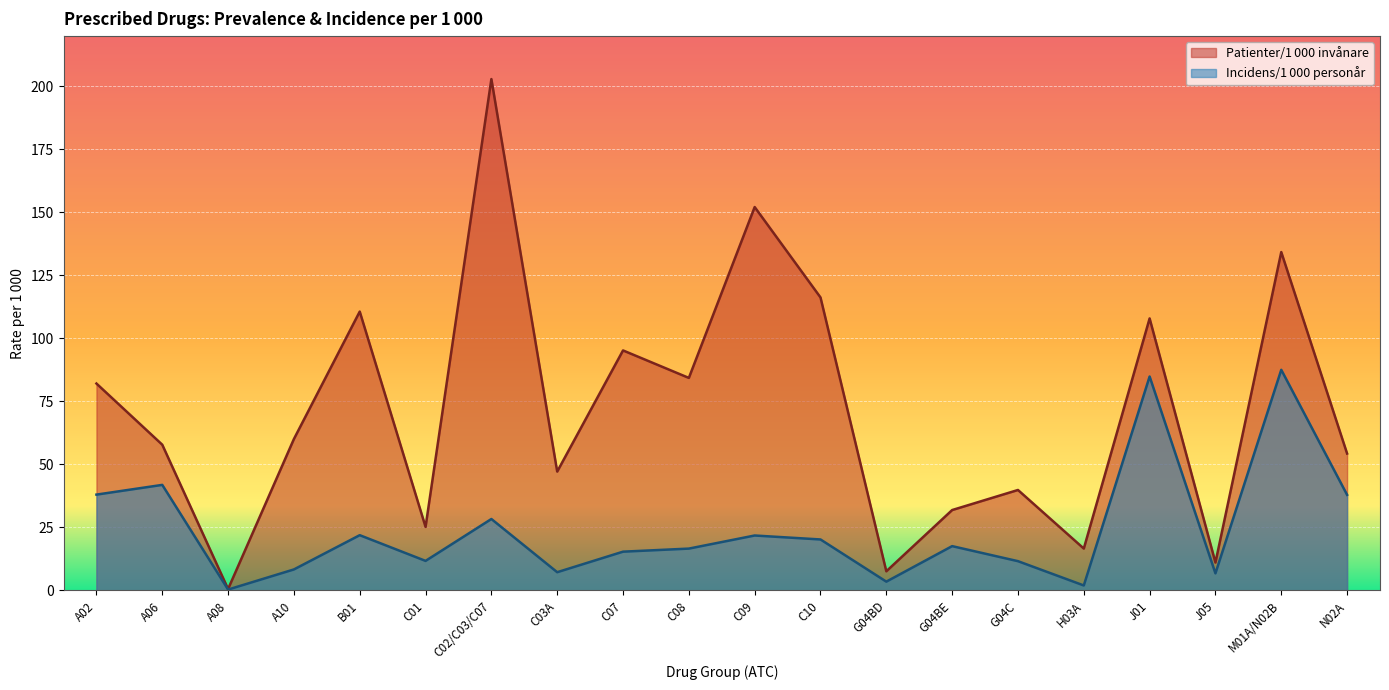

List the series in order of their overall mean, lowest first.

Incidens/1 000 personår, Patienter/1 000 invånare